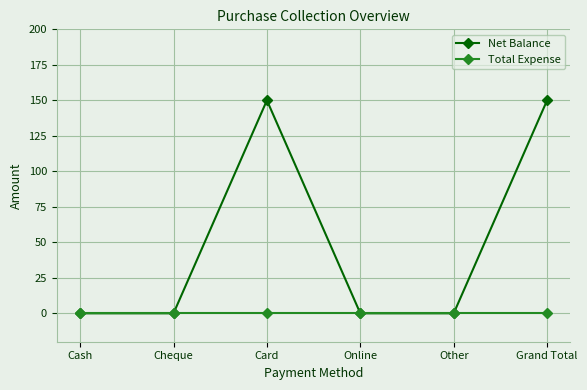

List the series in order of their peak value, highest first.

Net Balance, Total Expense